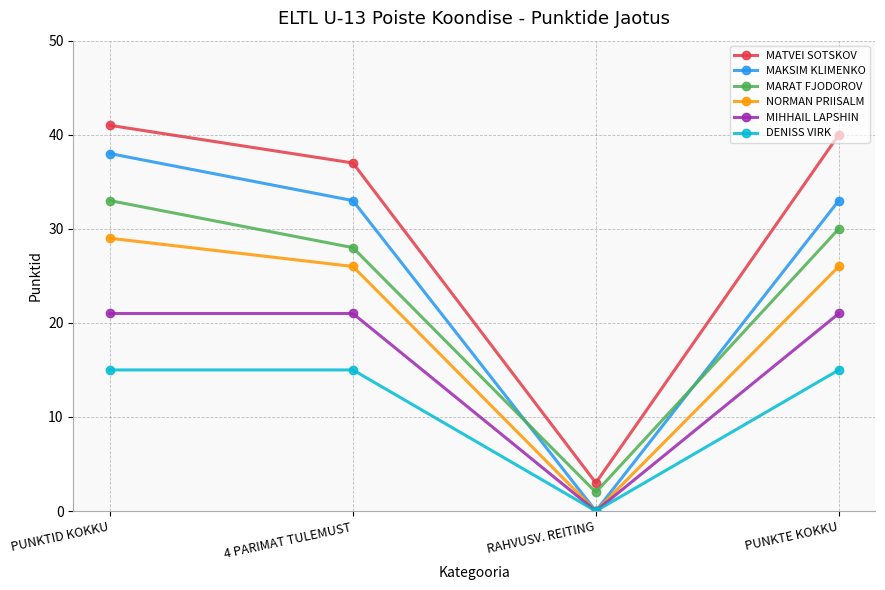

The value of NORMAN PRIISALM at 4 PARIMAT TULEMUST is 26. True or false?

True